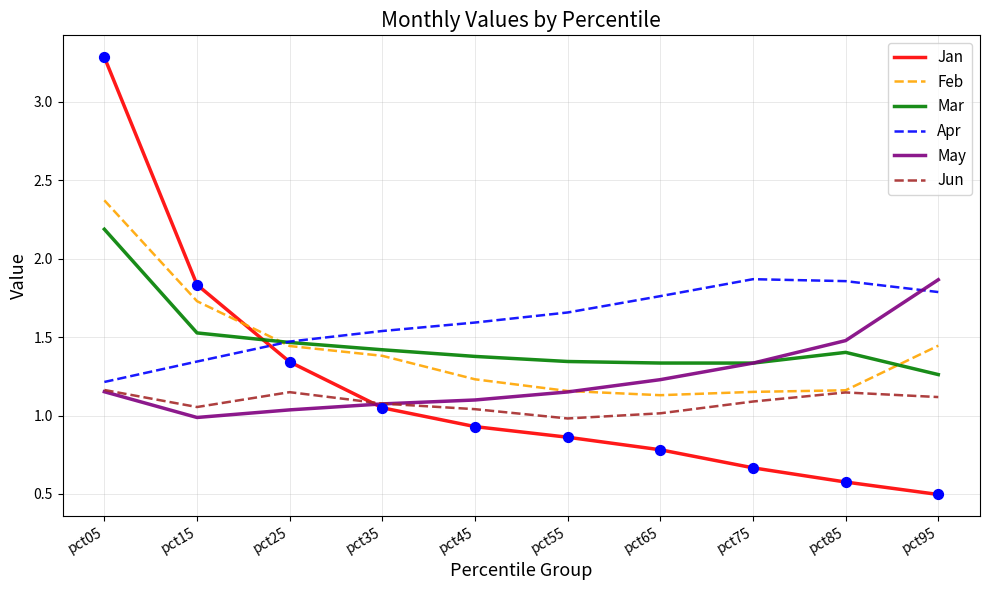

At how many categories does at least one series exceed 3?

1